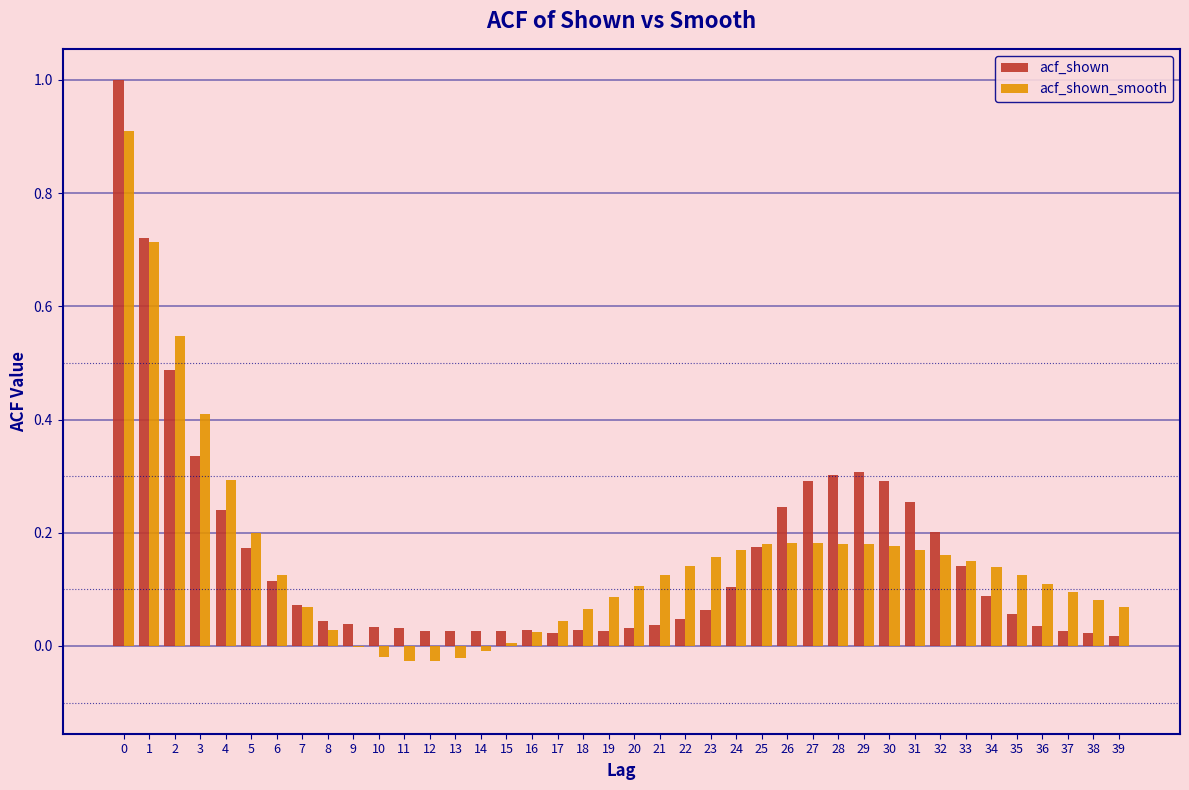

The value of acf_shown at 22 is 0.0. True or false?

True